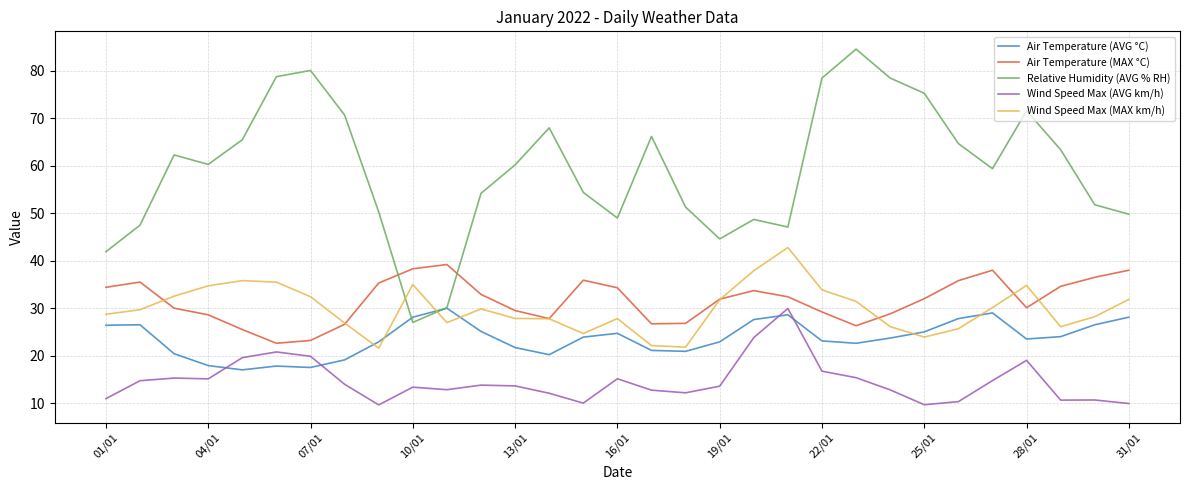

What is the greatest value displayed?

84.6